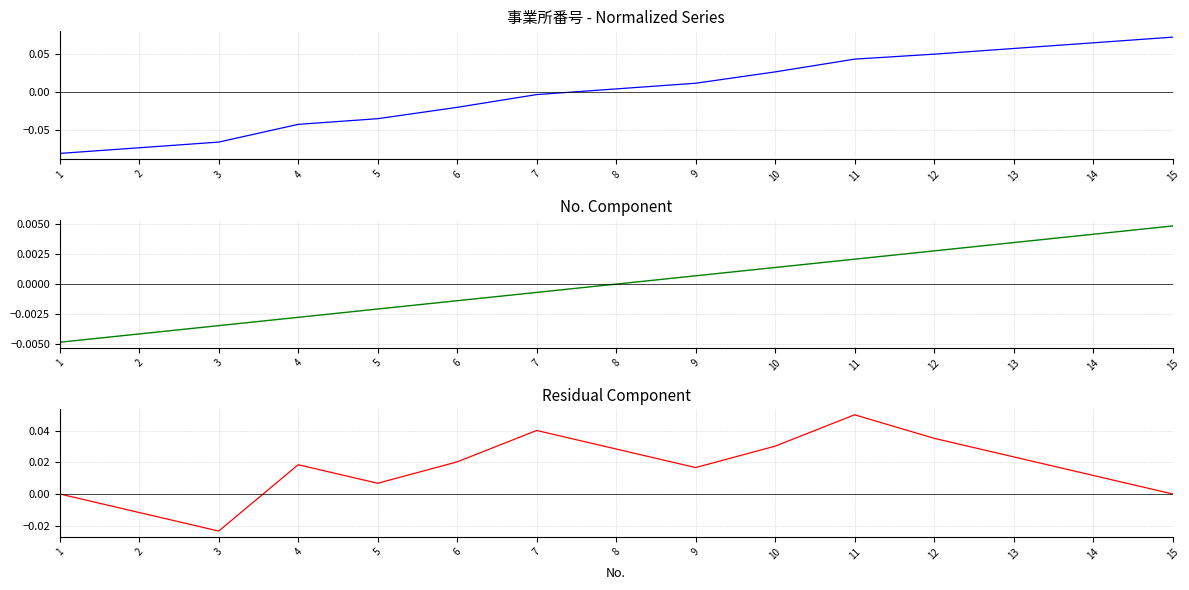

Is it true that Residual equals 0.0 at 6?

False